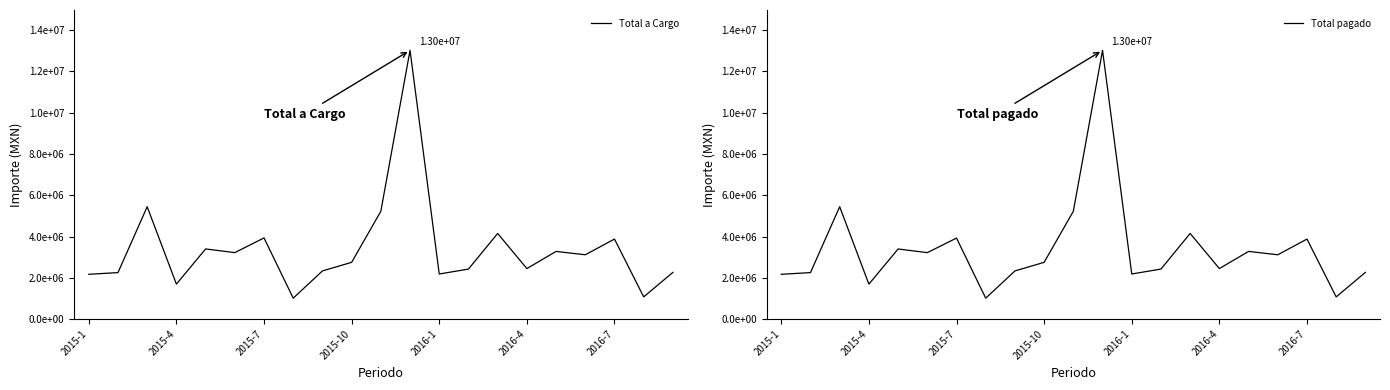

True or false: Total a Cargo and Total pagado intersect in this chart.

False